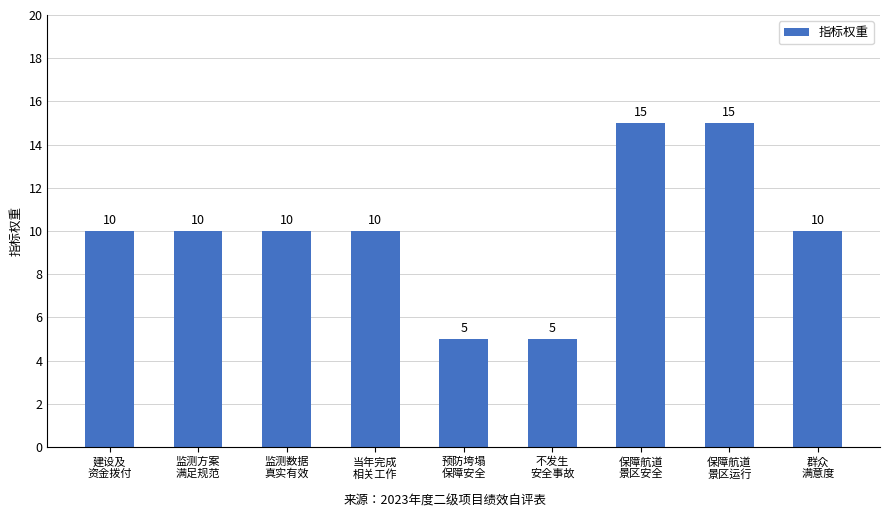

What value does the data have at 群众
满意度?

10